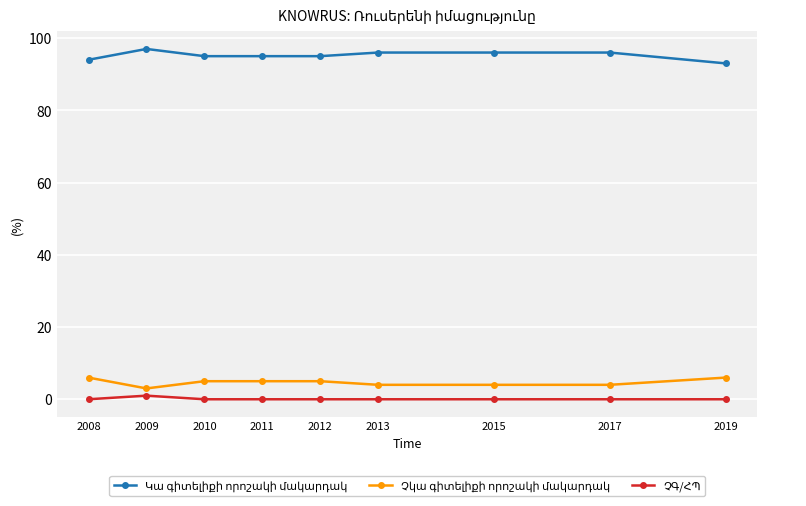

What is the spread (max minus min) of values at 2013?

96